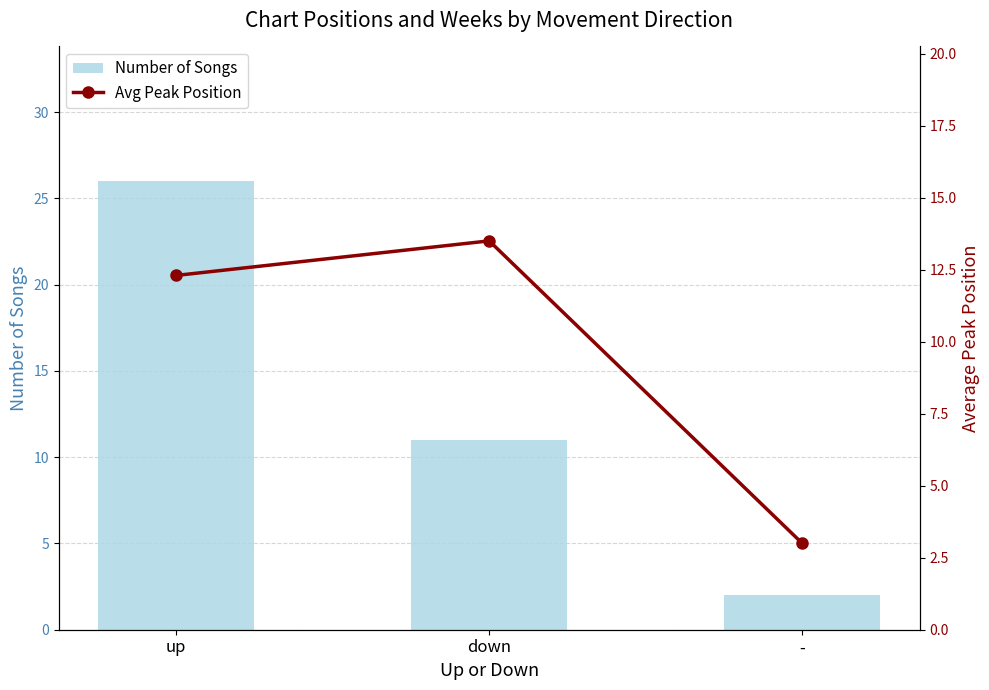

How many categories are shown in the chart?

3